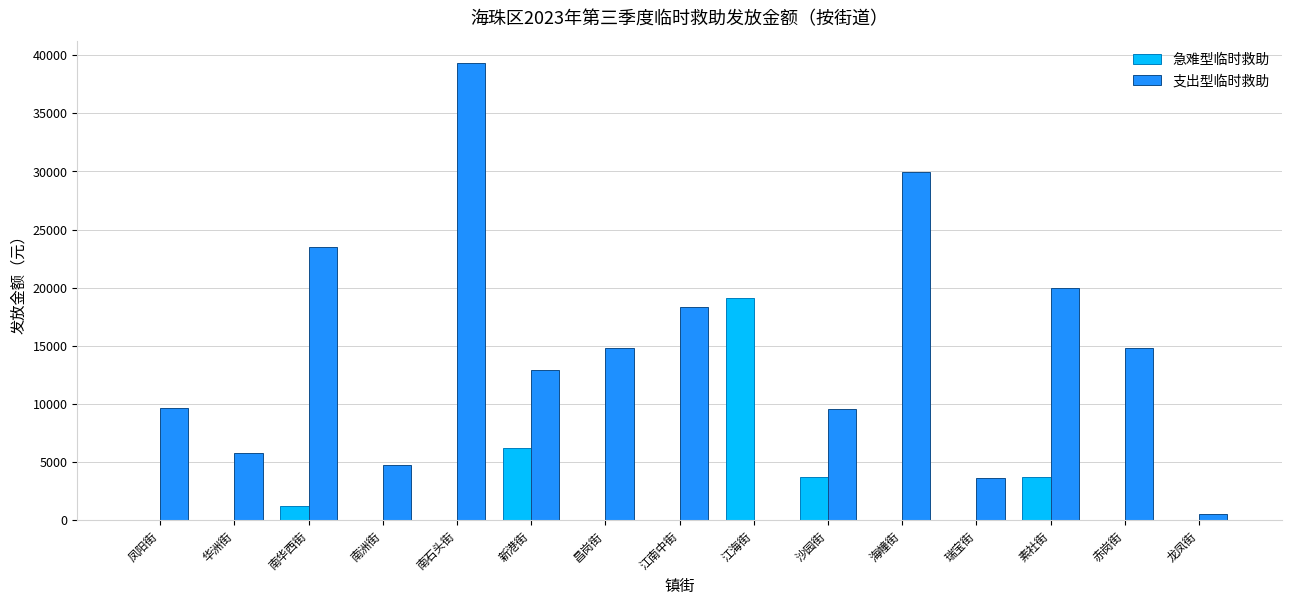

What is the sum of the 急难型临时救助 values at 赤岗街 and 新港街?

6190.0